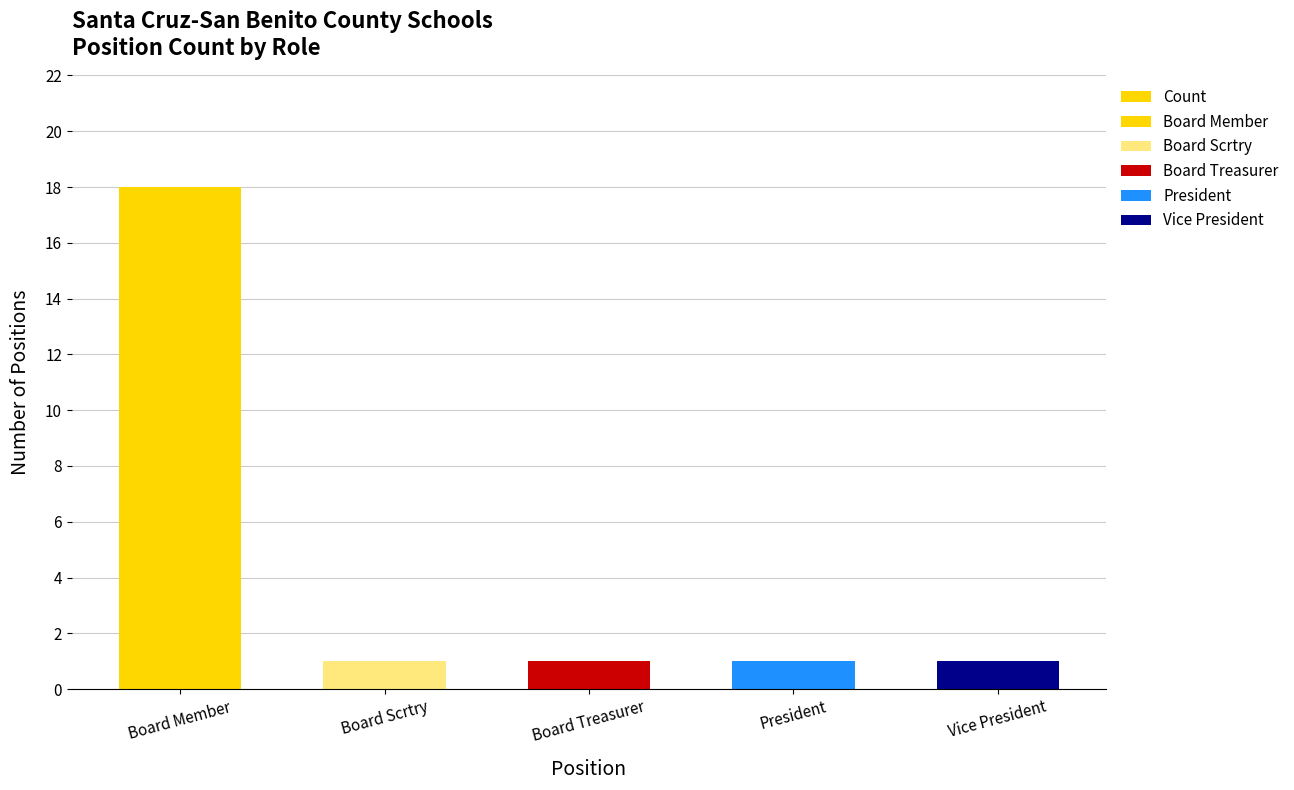

What is the value of the 4th bar from the left?

1